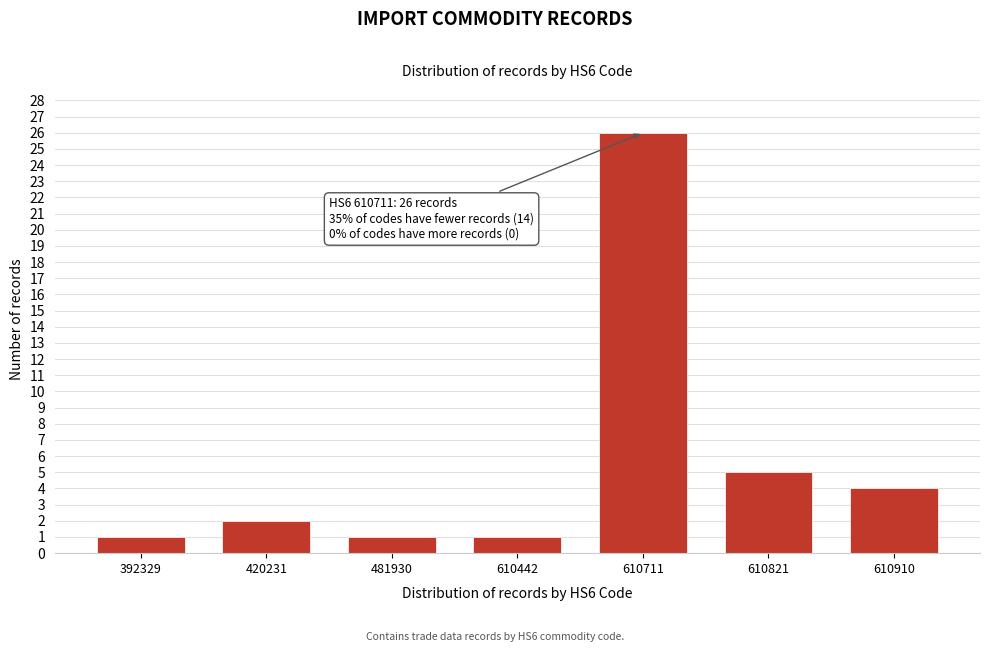

Reading right to left, what are all the values shown in this chart?

610910=4	610821=5	610711=26	610442=1	481930=1	420231=2	392329=1